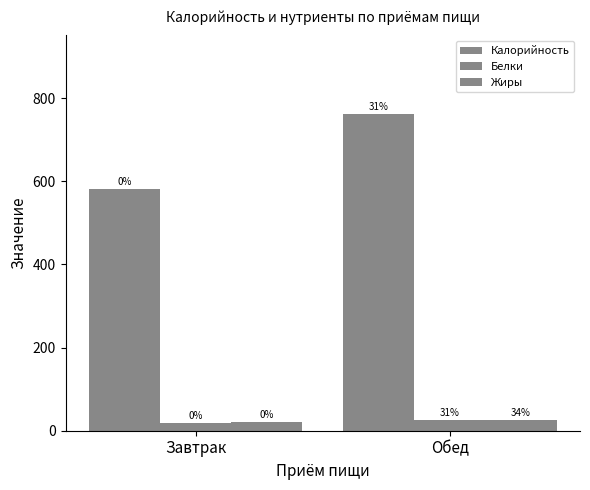

What is the label of the 2nd bar from the left?

Обед